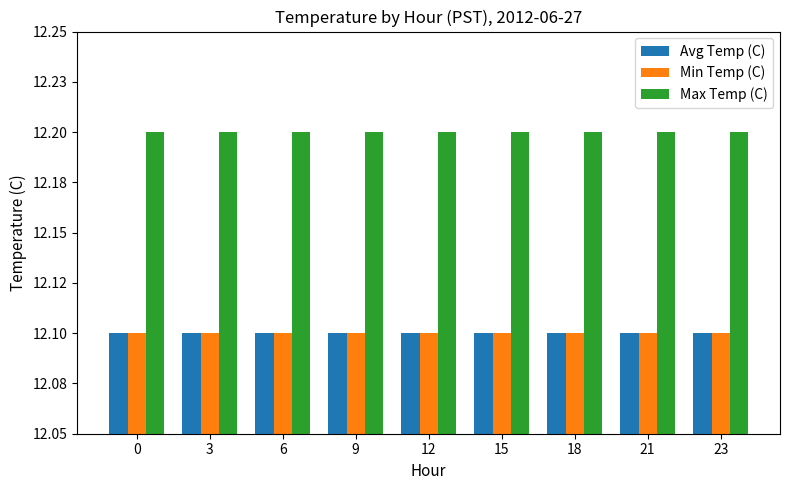

Rank the series by their maximum value, from lowest to highest.

Avg Temp (C), Min Temp (C), Max Temp (C)